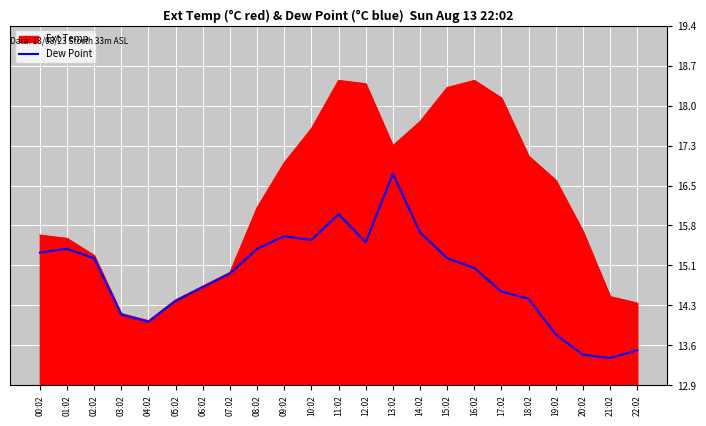

At which category is the sum across all series the highest?

11:02